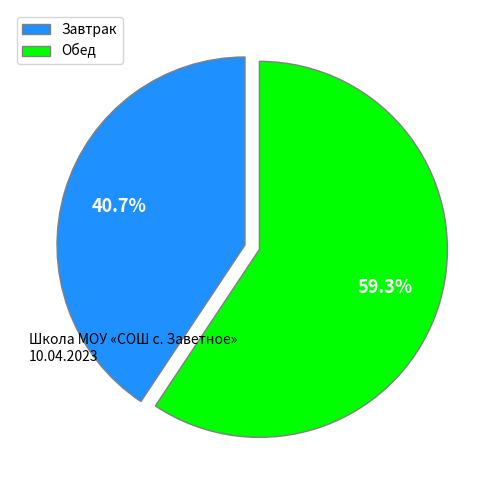

Is there any slice that represents more than half of the pie?

Yes